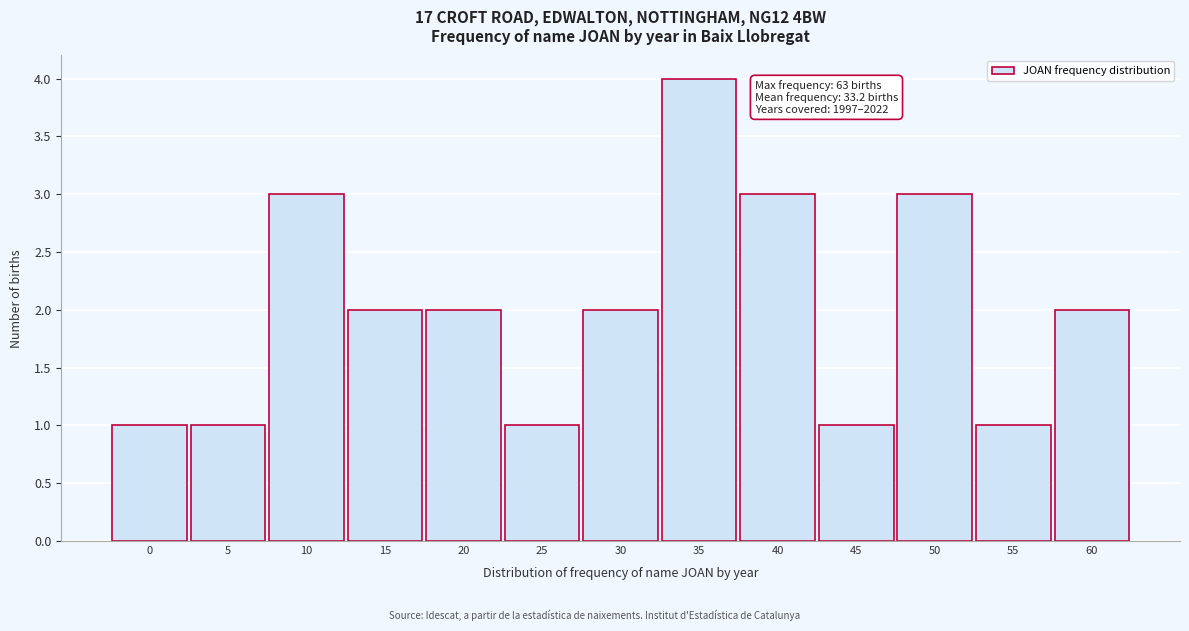

Reading left to right, what are all the values shown in this chart?

0=1	5=1	10=3	15=2	20=2	25=1	30=2	35=4	40=3	45=1	50=3	55=1	60=2